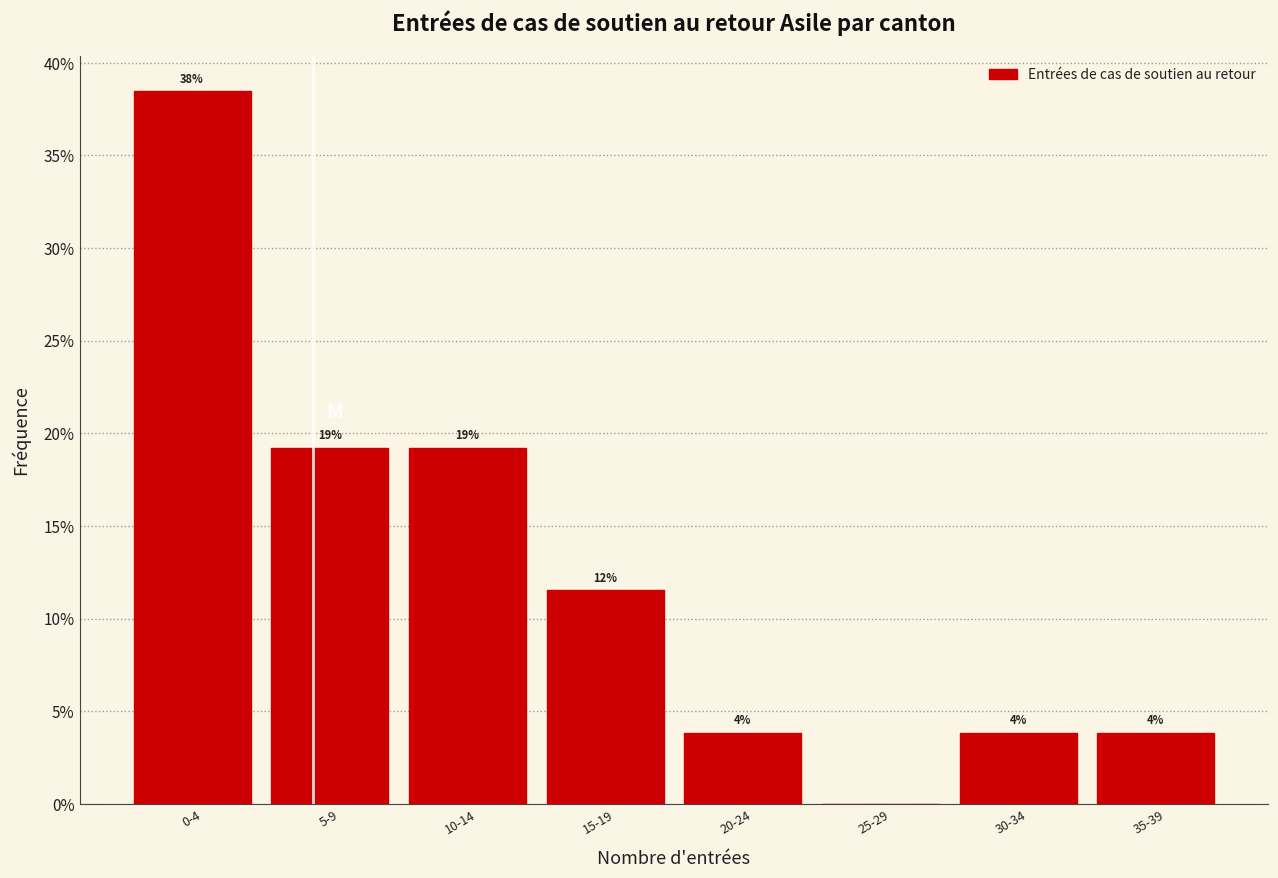

Are the bars horizontal?

No